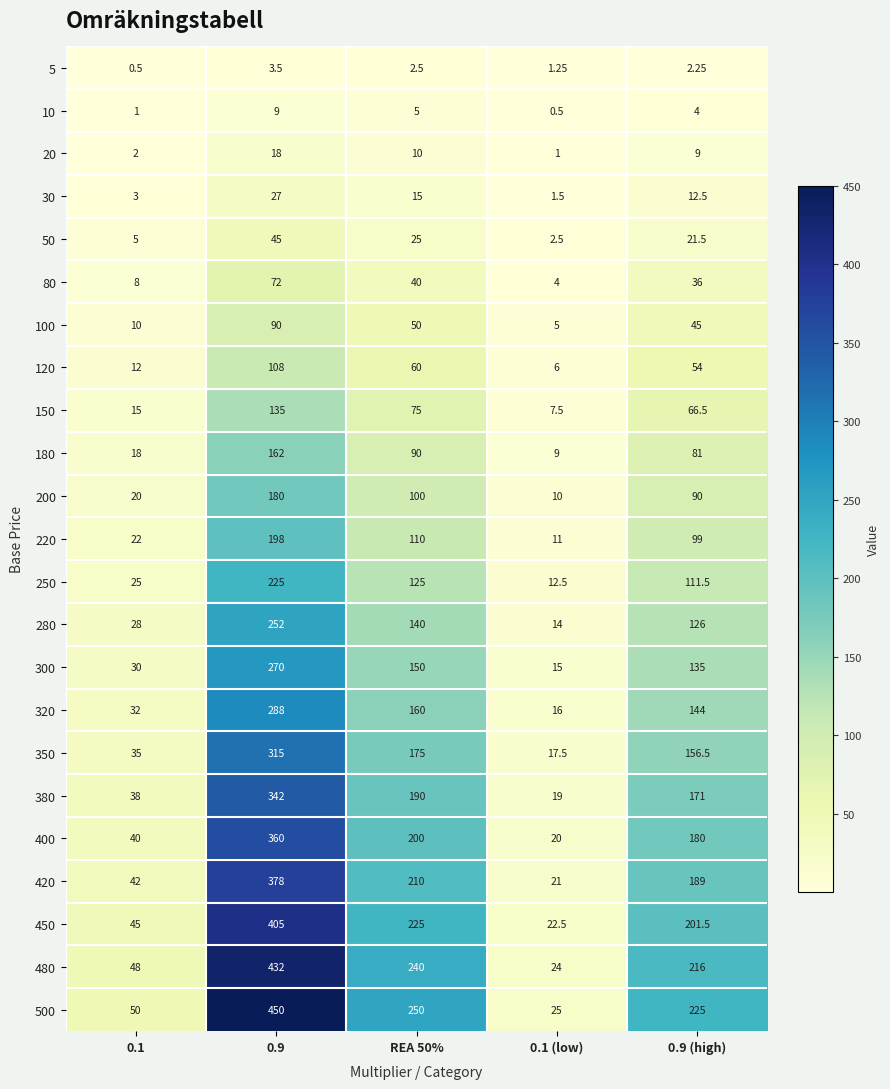

How many data points in 380 are less than 171?

2